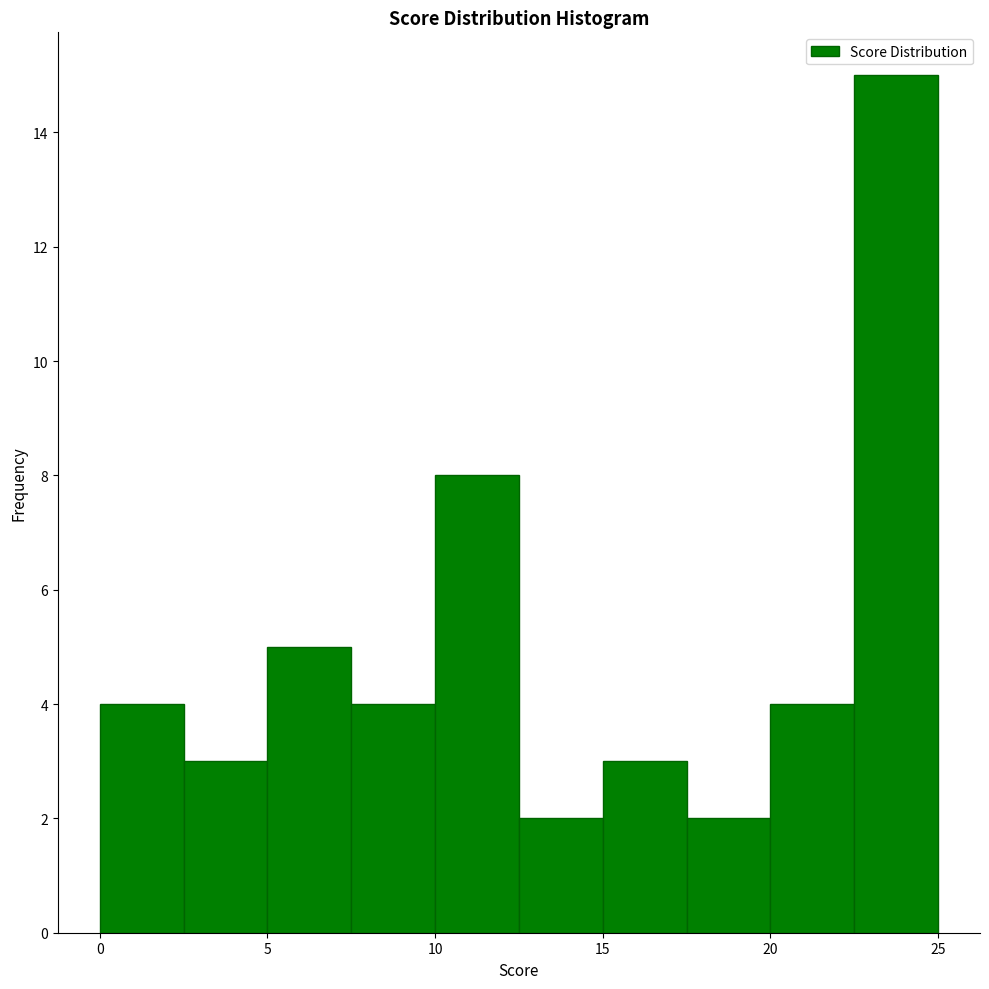

Over which range of the x-axis is the bar tallest?

22.5 to 25.0